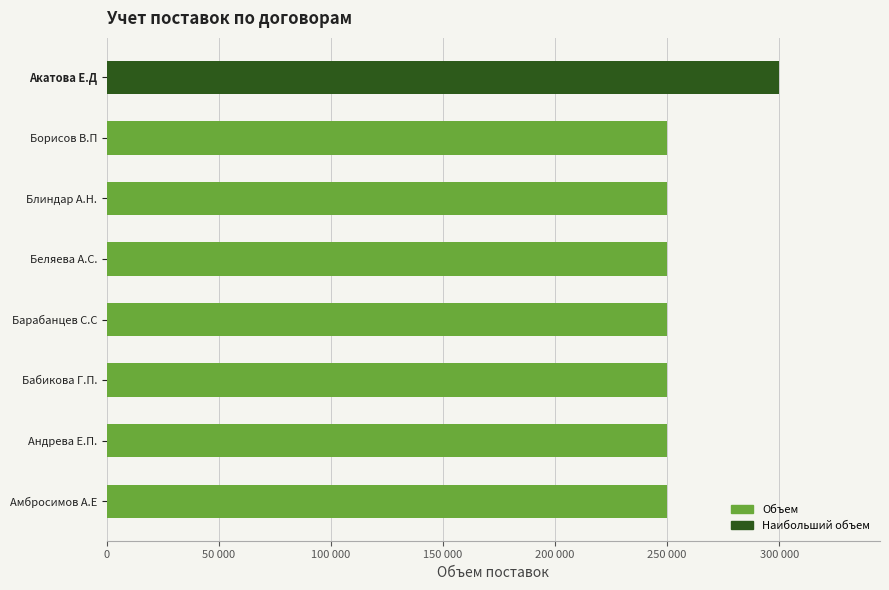

What is the minimum value shown in the chart?

250000